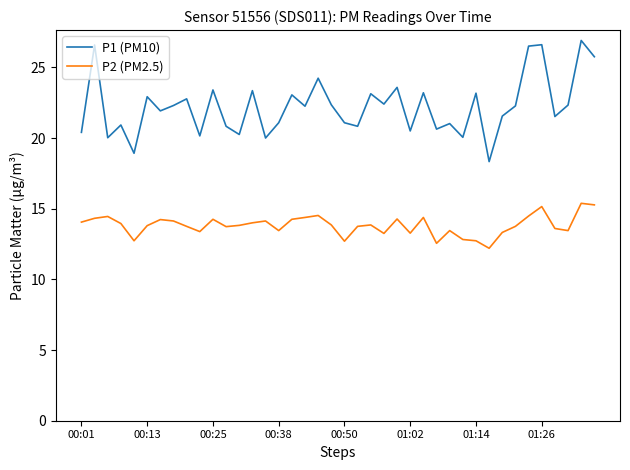

What is the maximum value shown in the chart?

26.9